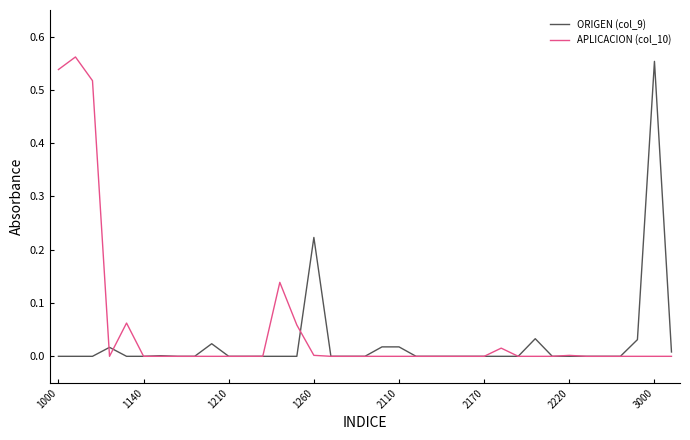

Rank the series by their average value, from lowest to highest.

ORIGEN (col_9), APLICACION (col_10)